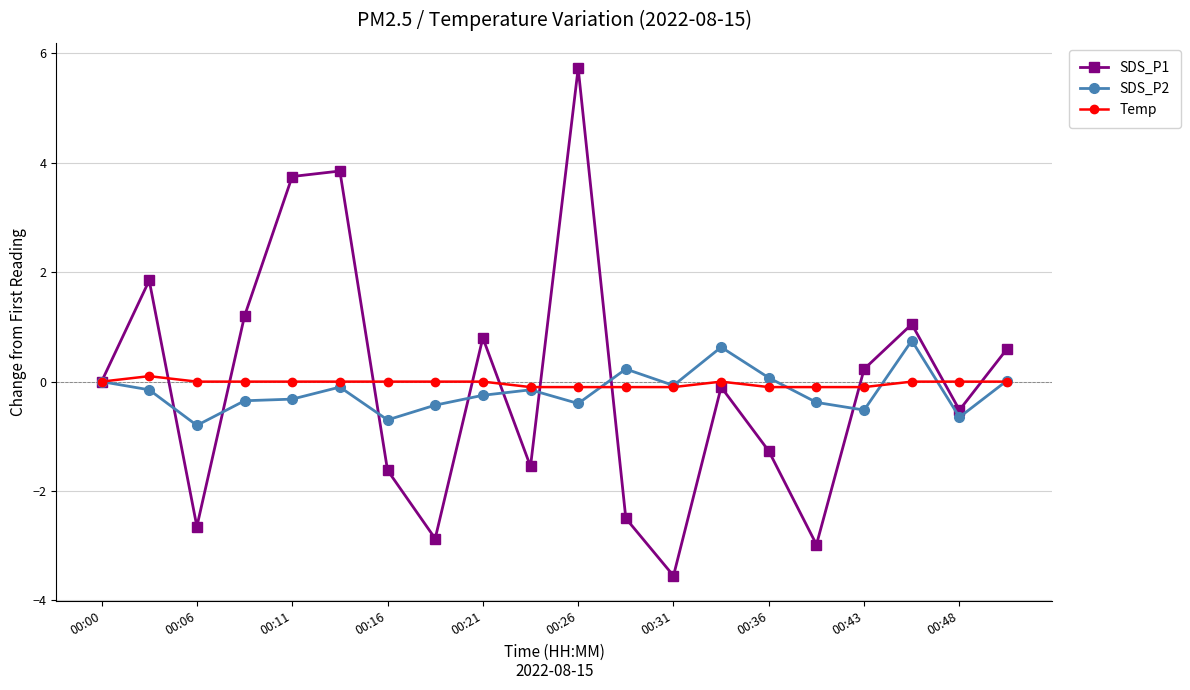

What is the highest value of the SDS_P1 series?

5.7